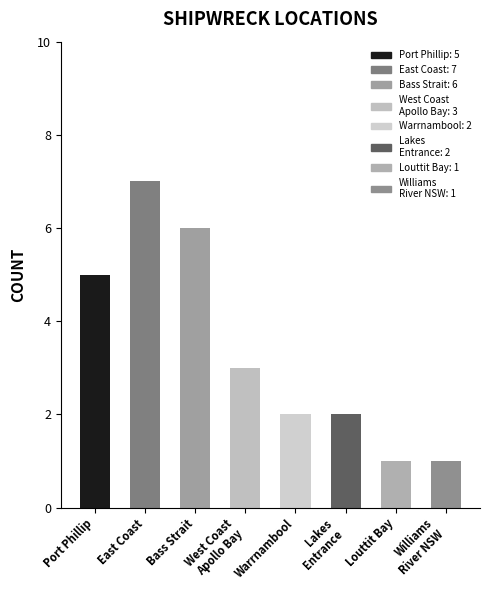

What is the approximate value at West Coast
Apollo Bay?

3